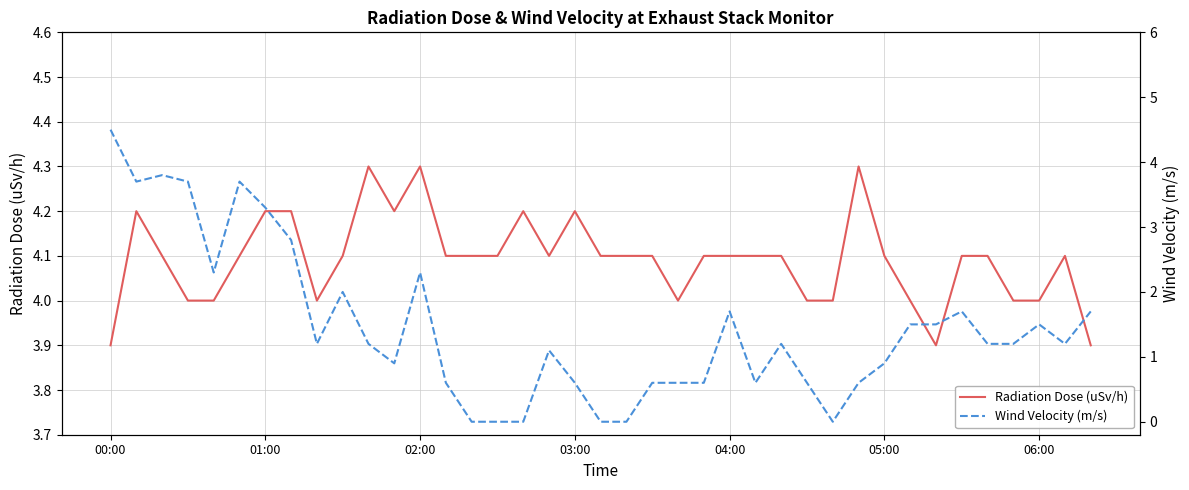

In Wind Velocity (m/s), how many points are higher than both neighbors (excluding endpoints)?

9